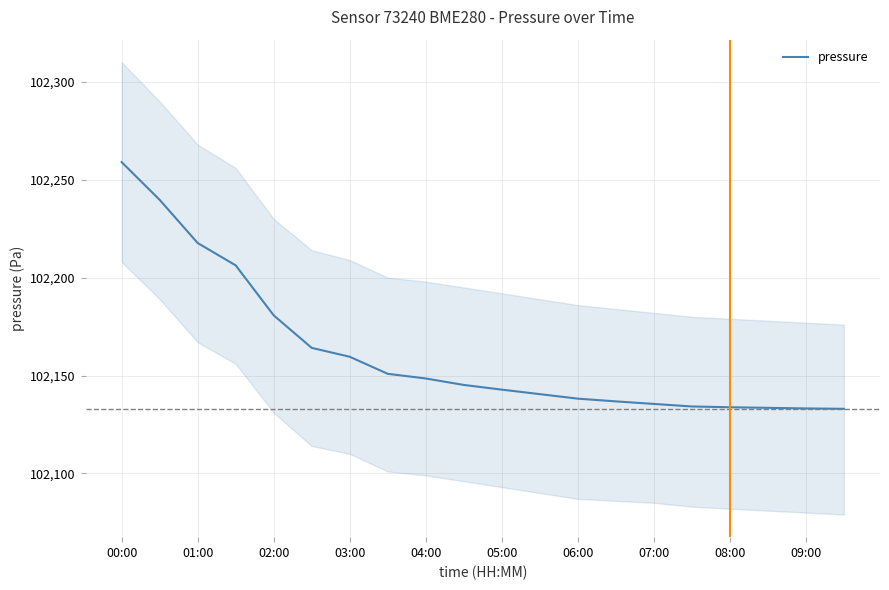

Does the chart display data point markers on the line(s)?

No